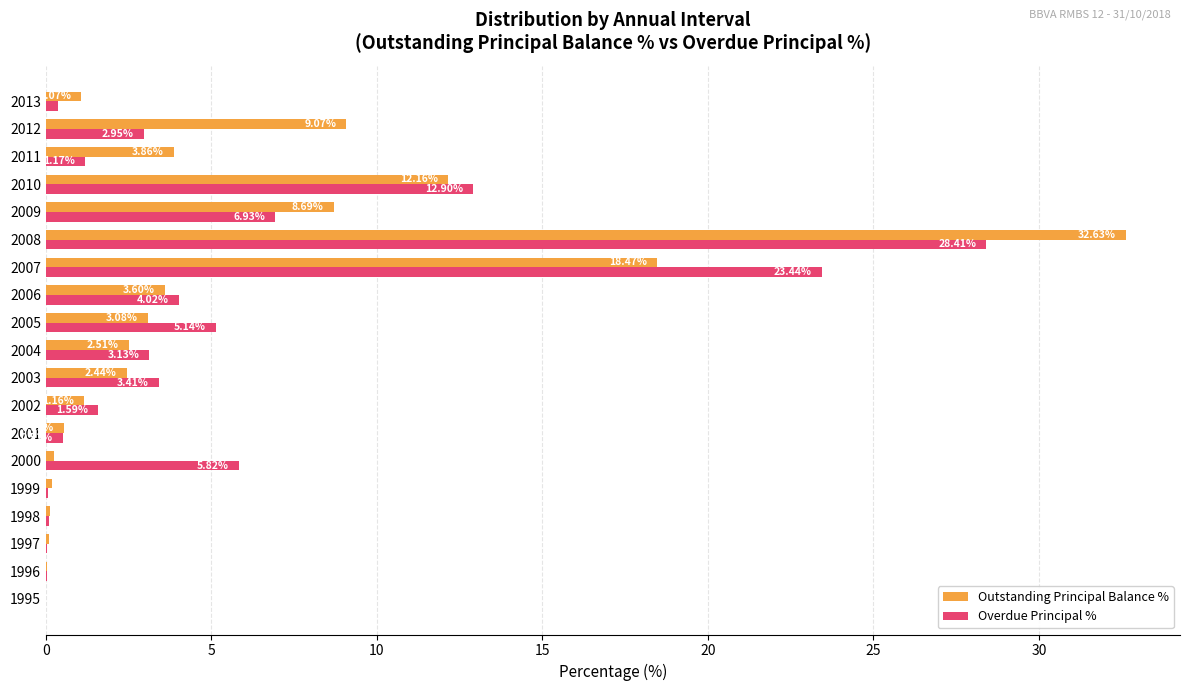

What is the sum of the Overdue Principal % values at 2002 and 1998?

1.7